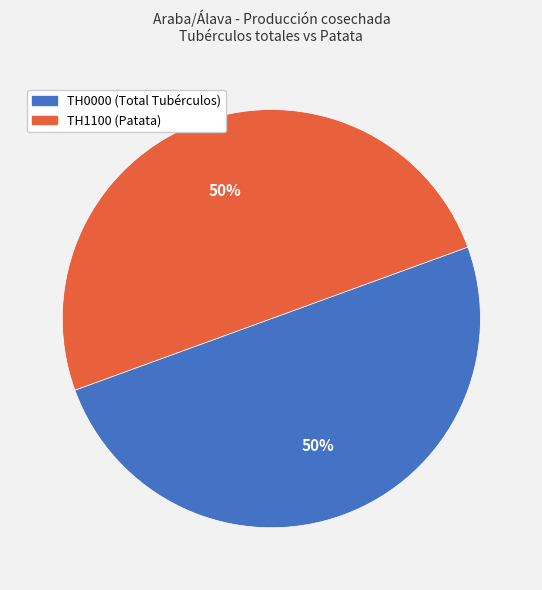

To the nearest percent, what is the average slice percentage?

50%